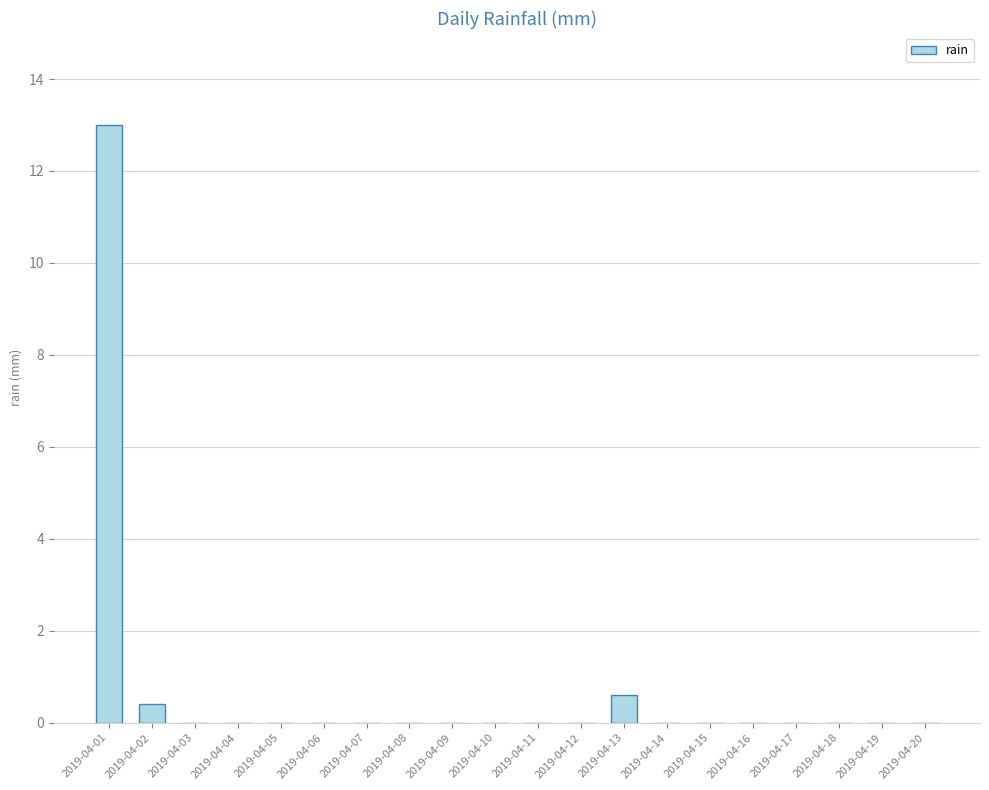

How many distinct data groups are displayed?

1